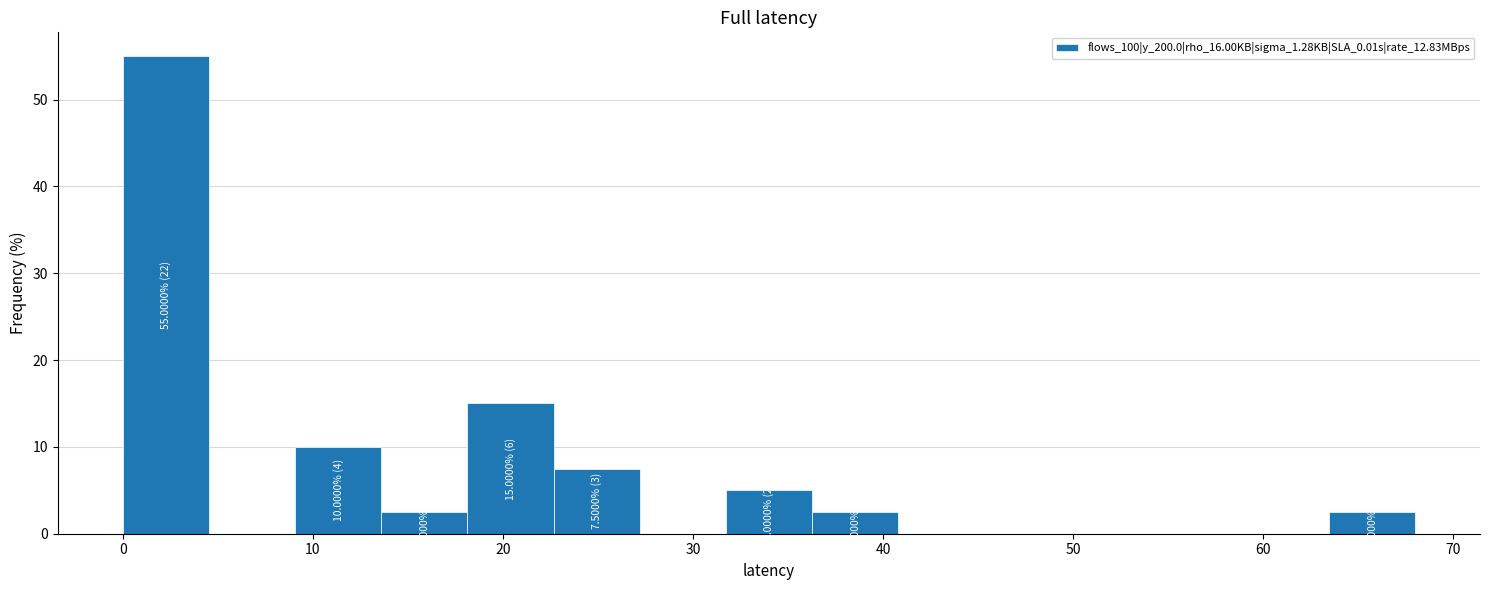

Which range on the x-axis has the tallest bar?

0 to 5